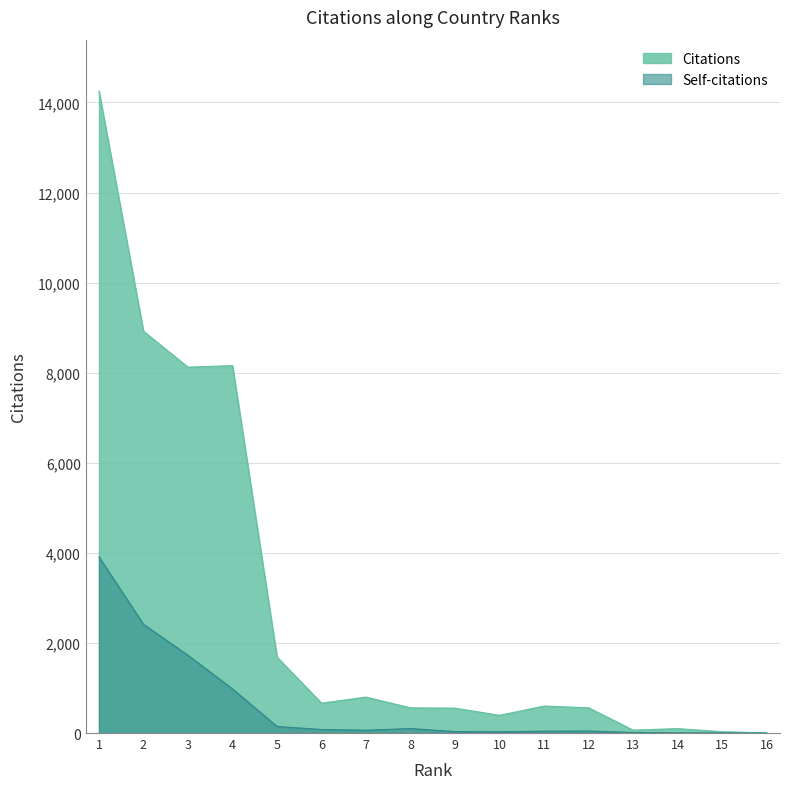

What is the difference between the maximum and minimum values in the Citations series?

14251